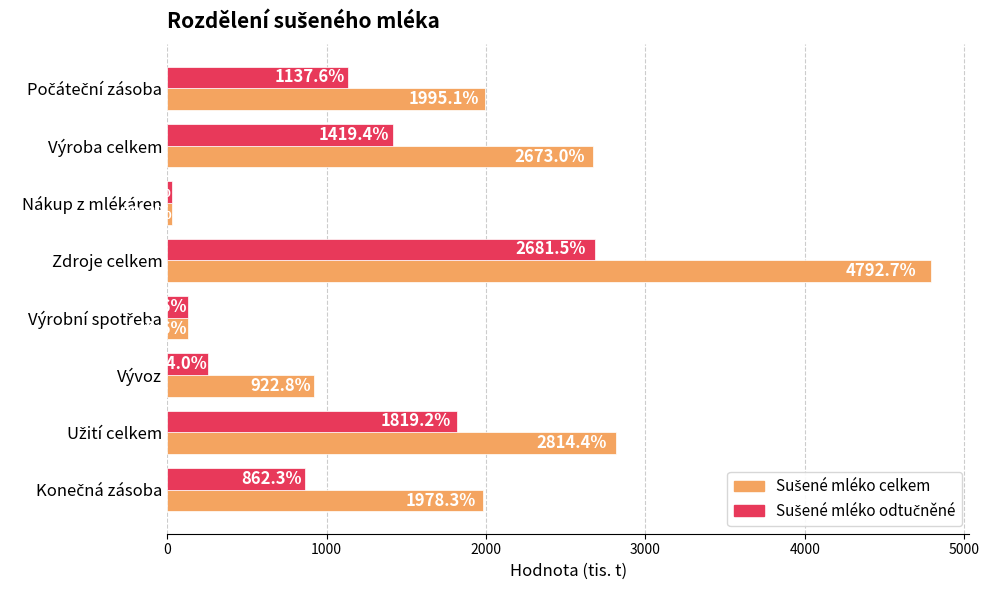

What is the smallest value displayed?

29.2